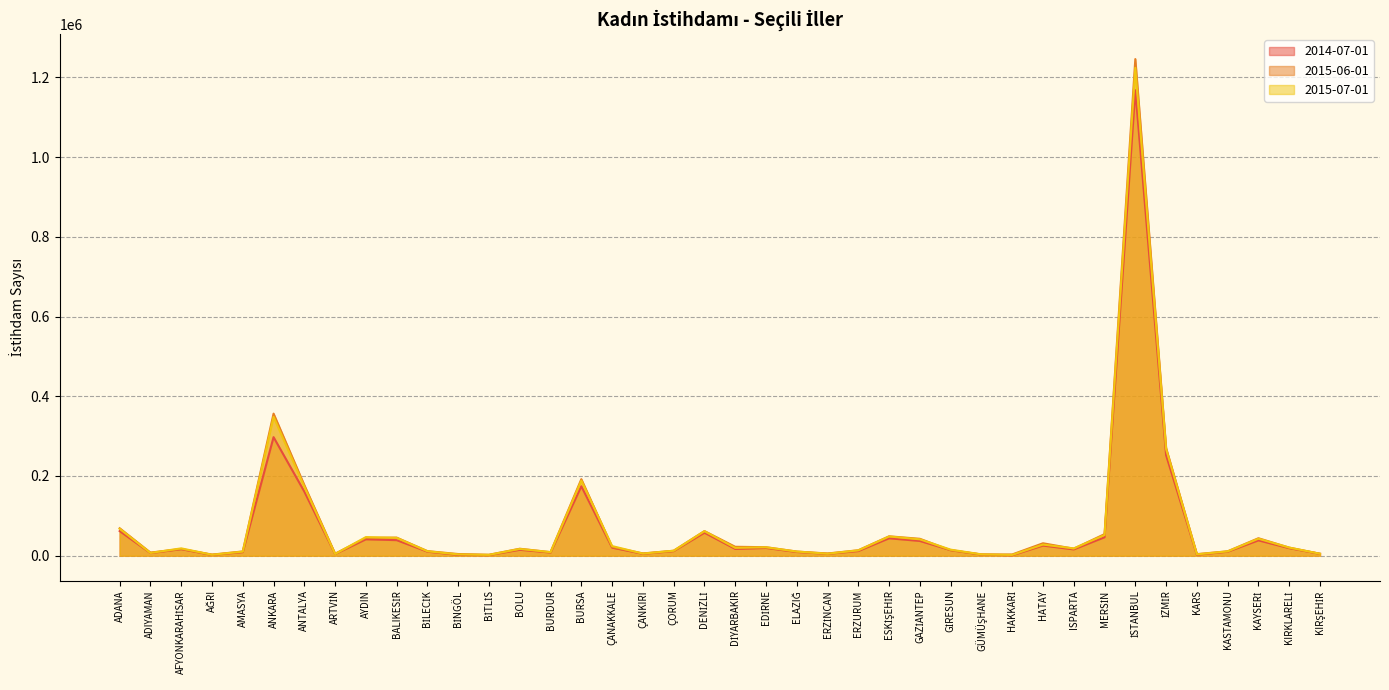

True or false: 2015-07-01 and 2014-07-01 cross at least once.

False